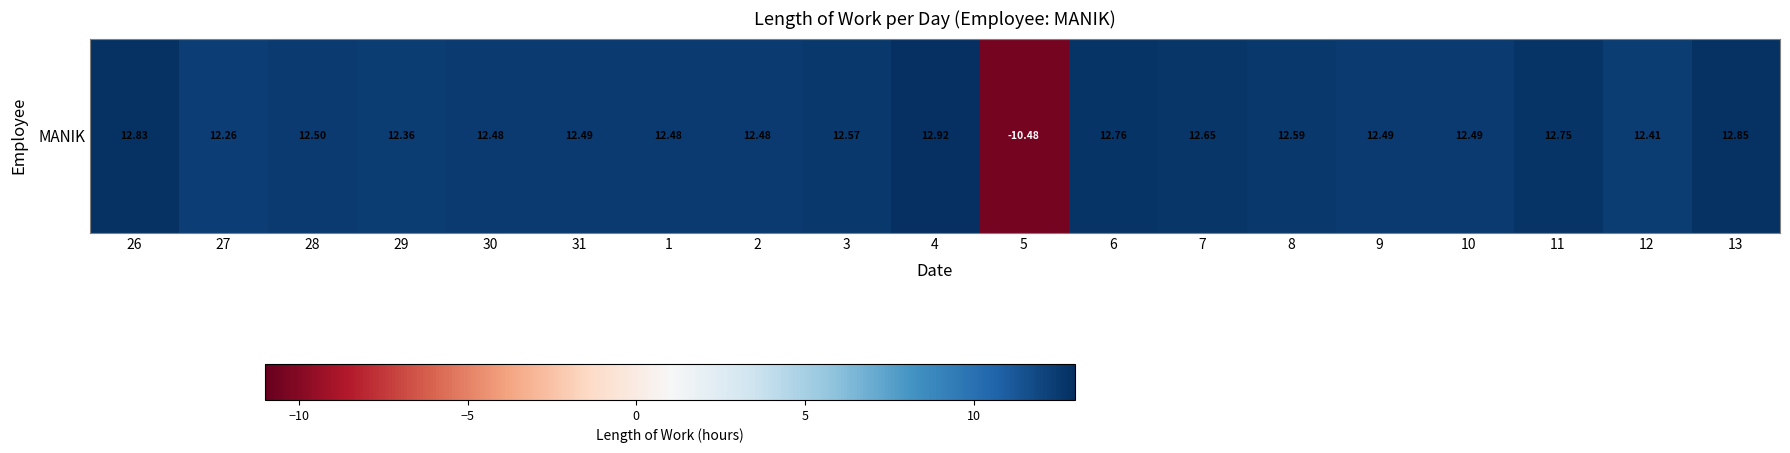

The chart shows a value of 5.5 at 27. True or false?

False